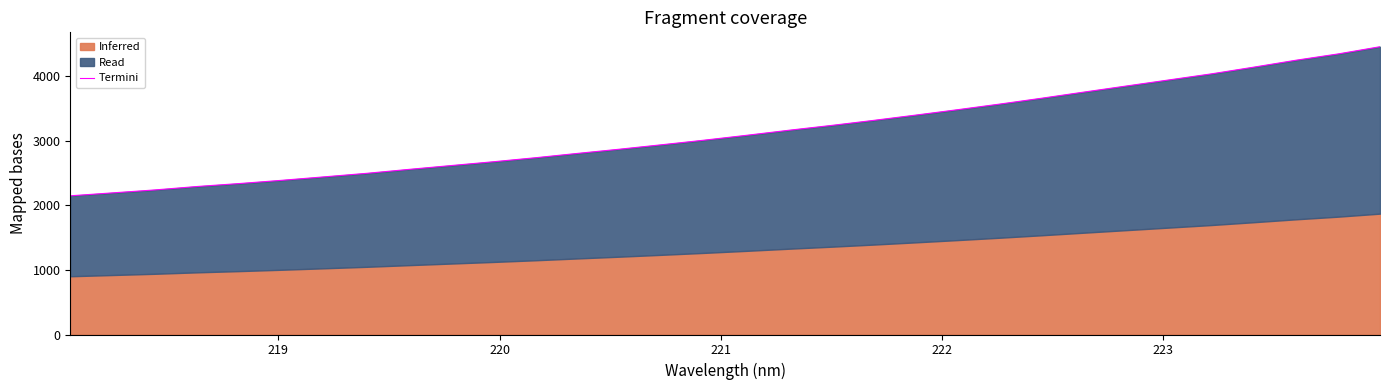

What is the minimum value shown in the chart?

2147.2